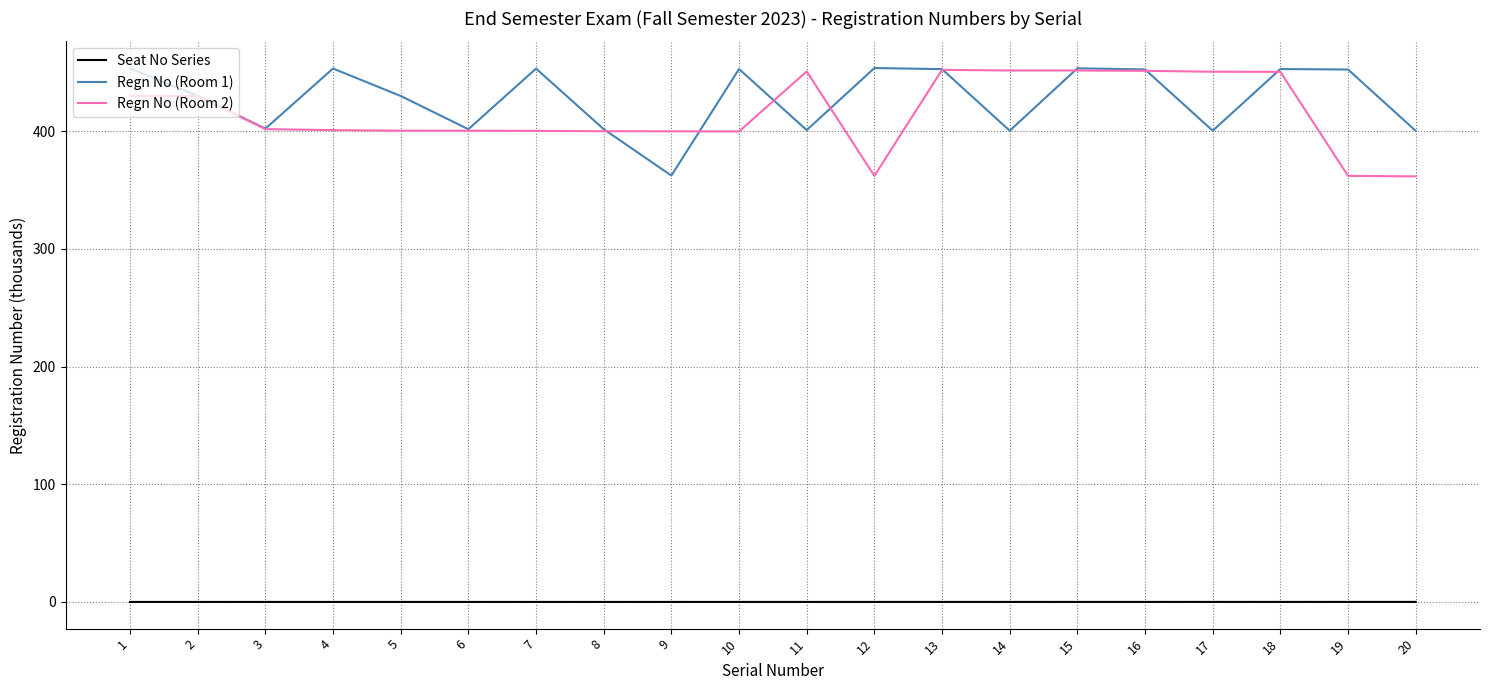

True or false: Regn No (Room 2) and Regn No (Room 1) intersect in this chart.

True